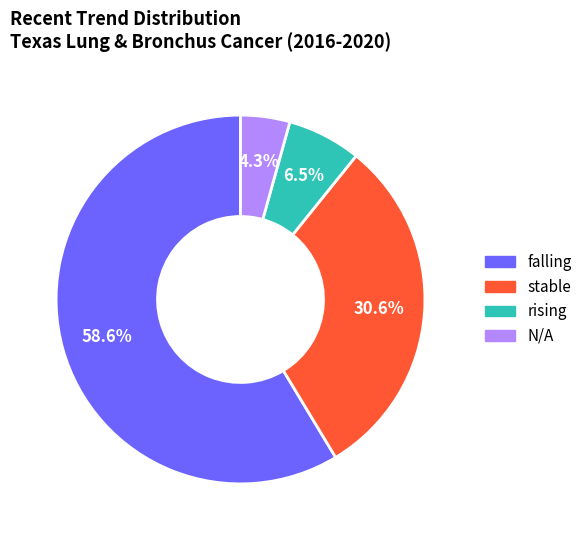

How many segments does this pie chart have?

4